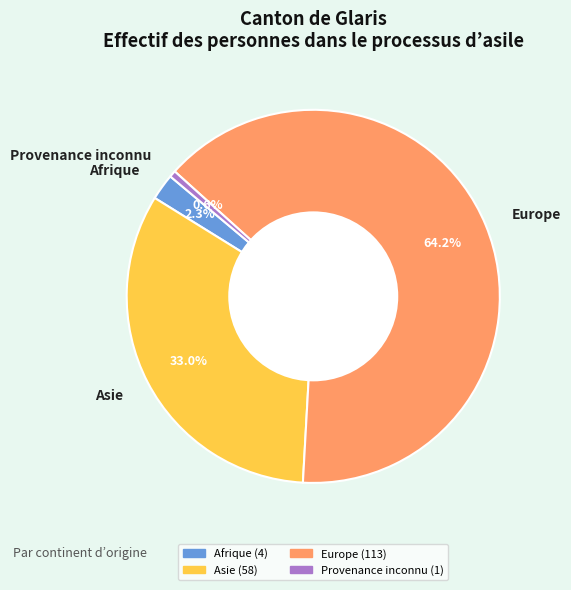

To the nearest percent, what percentage of the pie is Europe?

64%